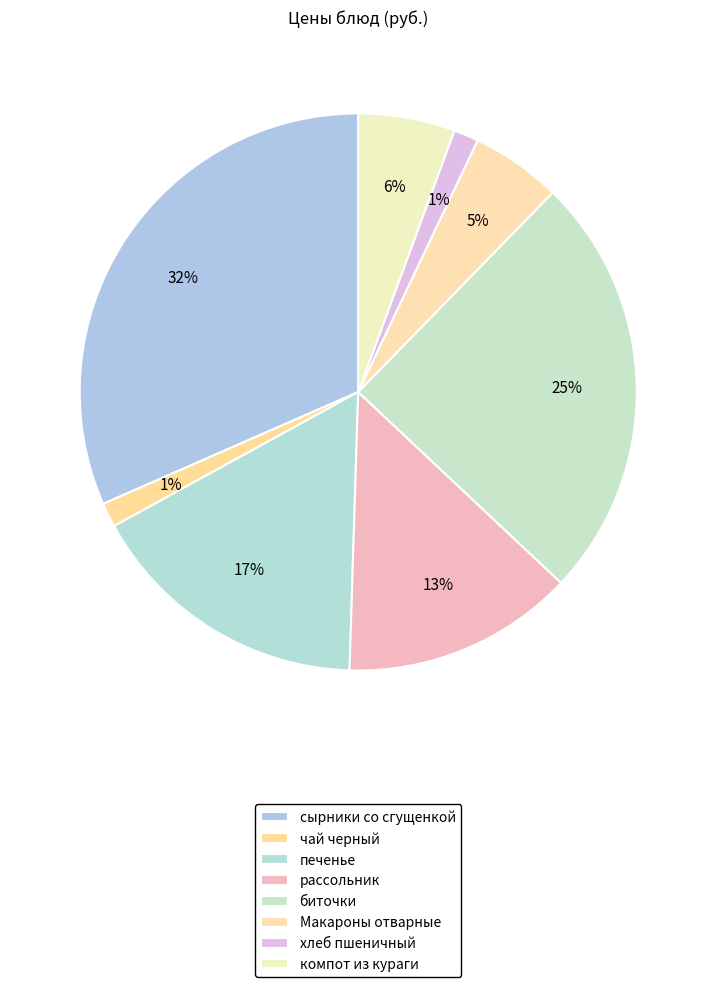

Which slice is the smallest?

чай черный